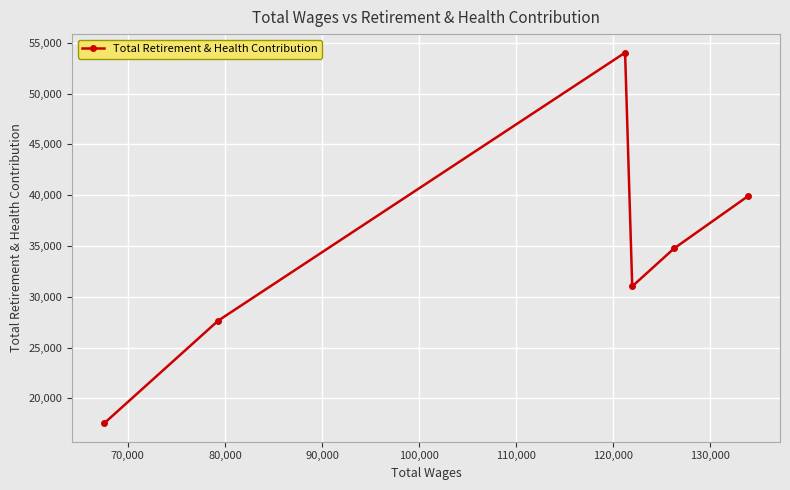

What is the sum of all values?

204893.4